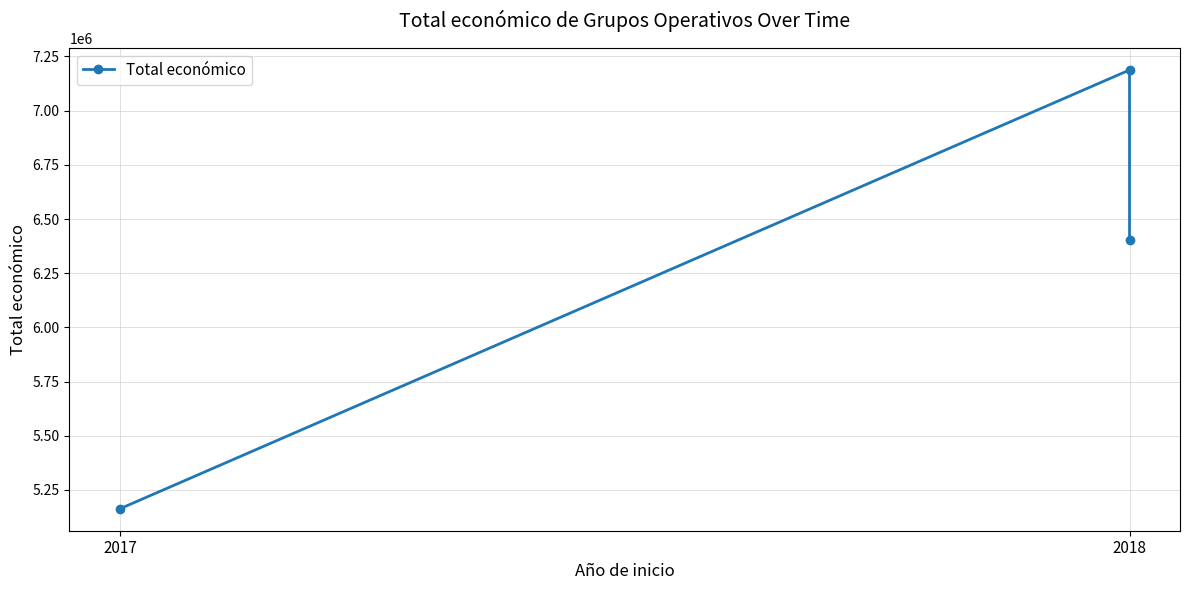

Does the chart have visible grid lines?

Yes